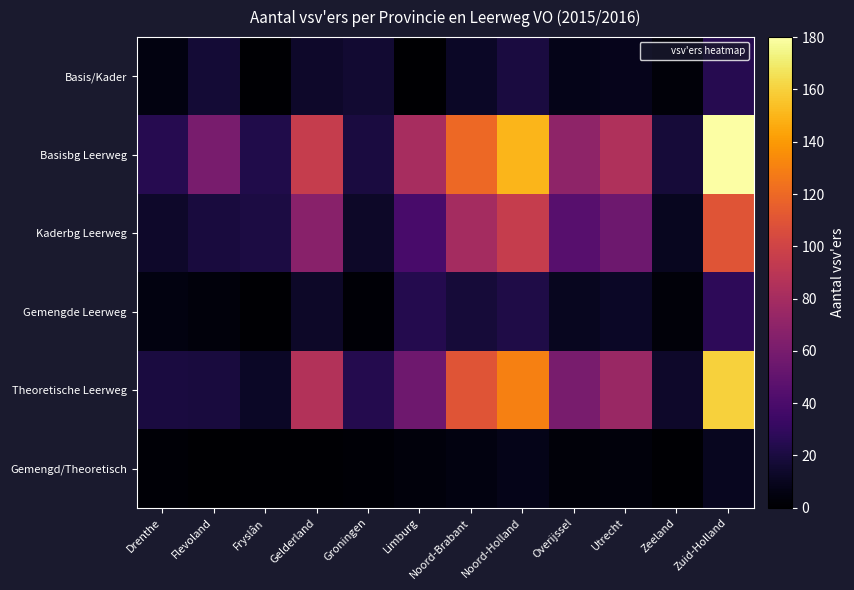

At Flevoland, list the series in order from smallest to largest.

Gemengd/Theoretisch, Gemengde Leerweg, Basis/Kader, Kaderbg Leerweg, Theoretische Leerweg, Basisbg Leerweg